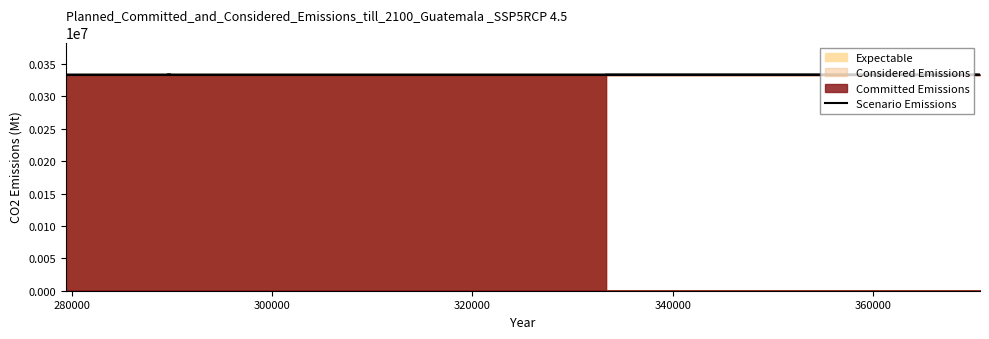

How many data points are less than 333334?

3